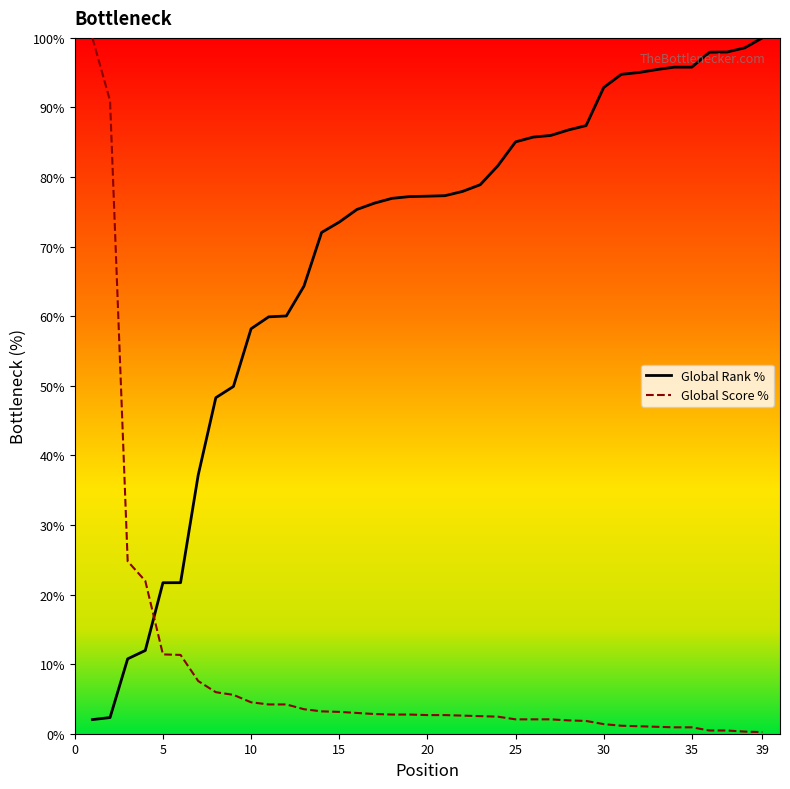

How many intersections are there between Global Score % and Global Rank %?

1